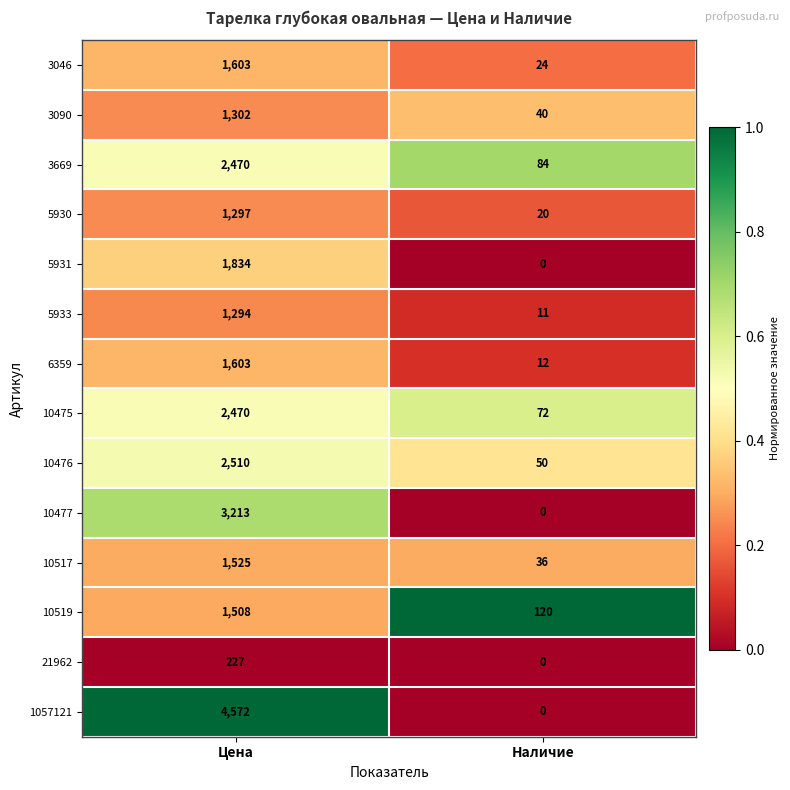

List the labels in order of 10517 value, smallest first.

Наличие, Цена